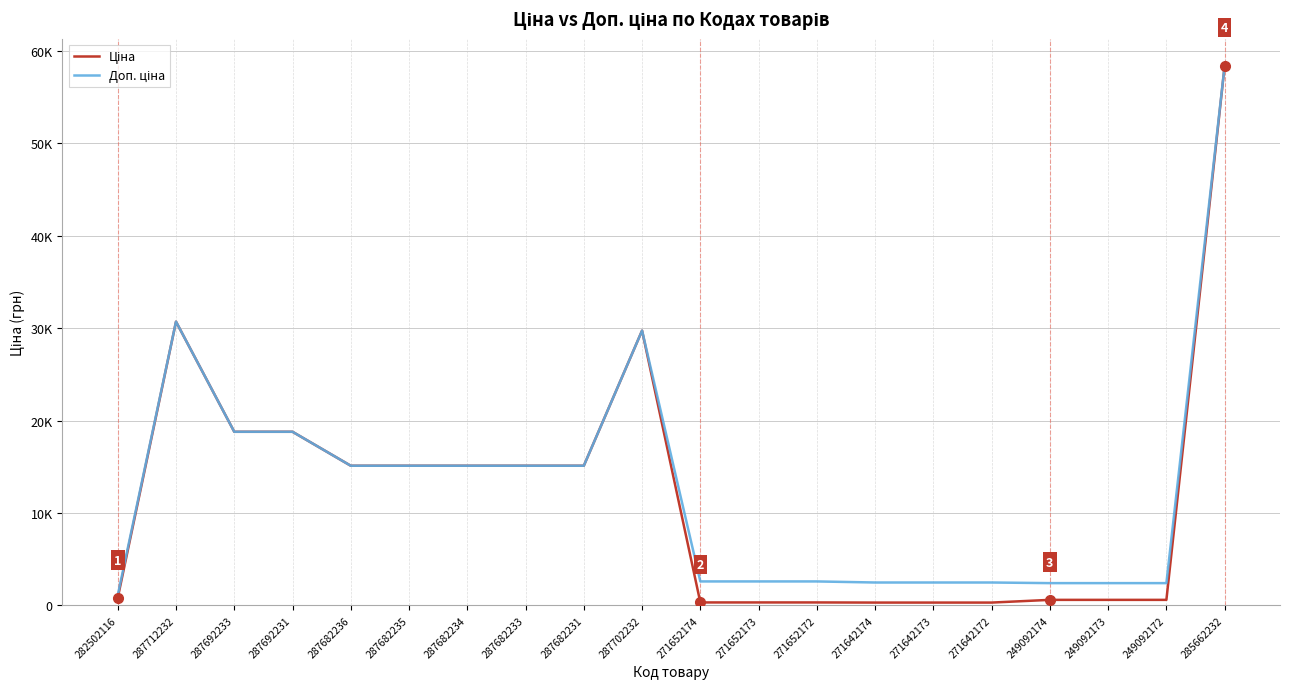

Does the chart have visible grid lines?

Yes